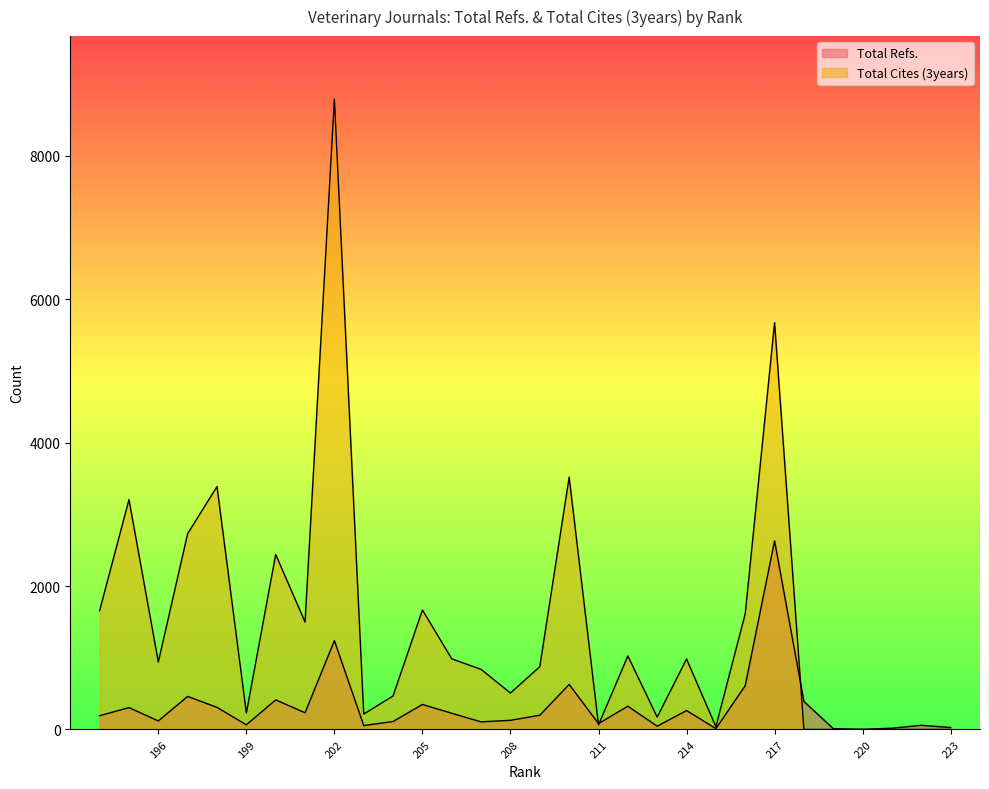

Which series ends up on top after the final intersection of Total Cites (3years) and Total Refs.?

Total Cites (3years)